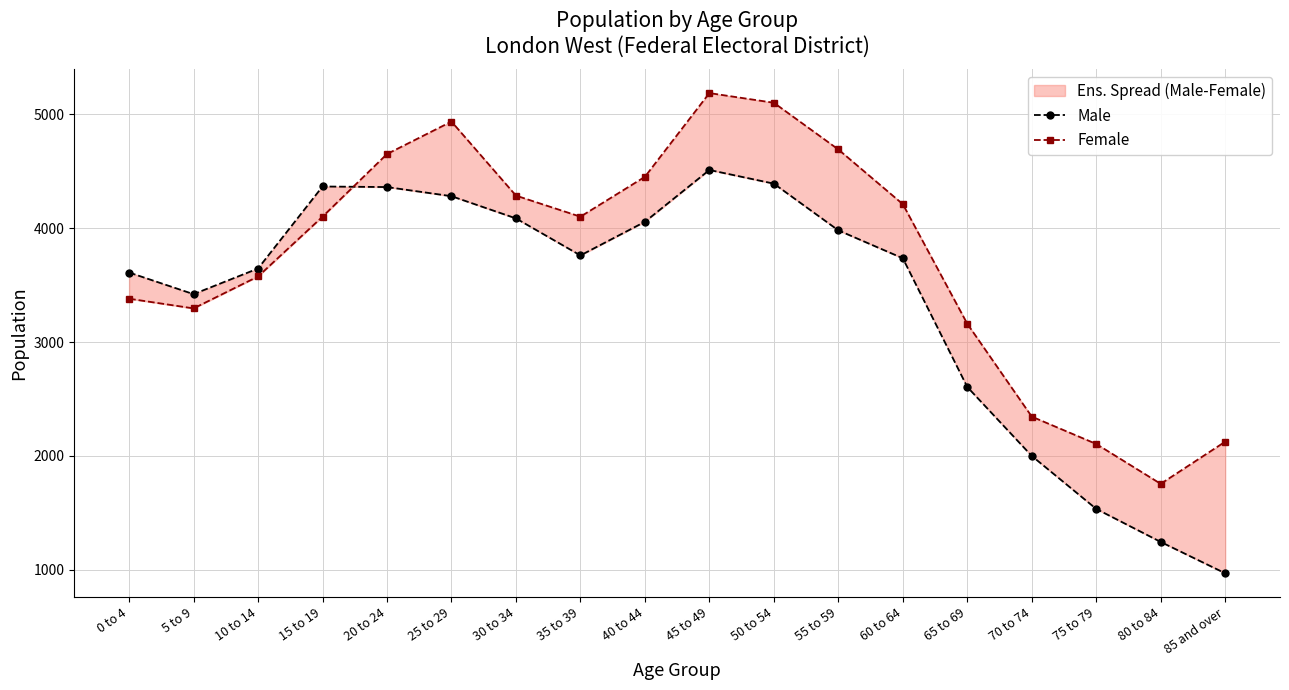

What is the greatest value displayed?

5185